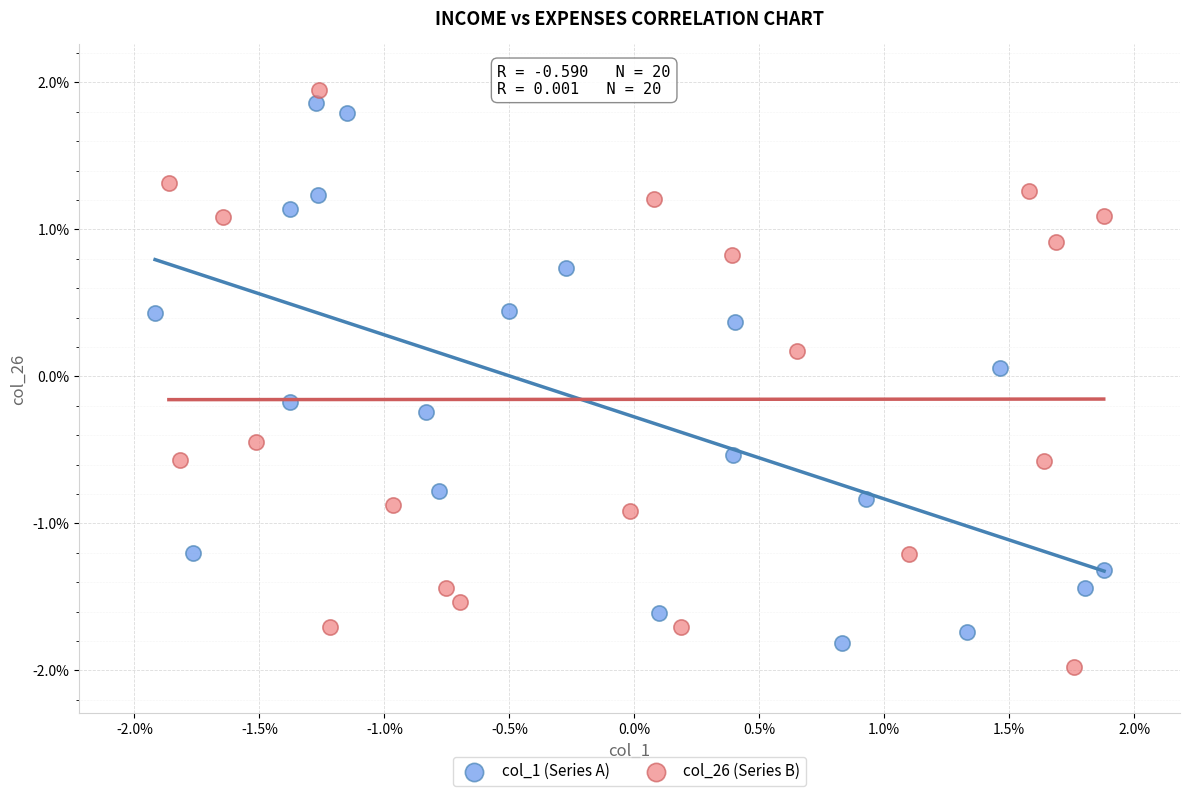

Which series reaches the maximum Y coordinate?

col_26 (Series B)